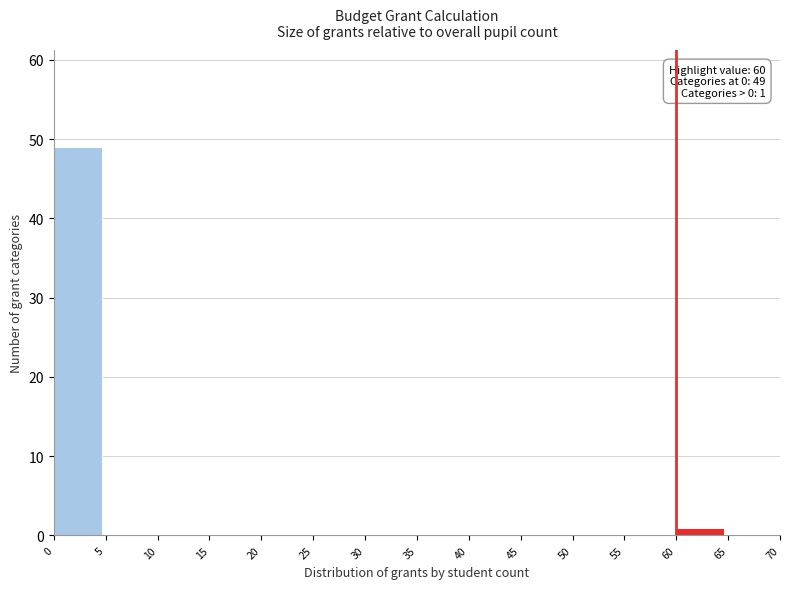

Which range on the x-axis has the tallest bar?

0 to 5